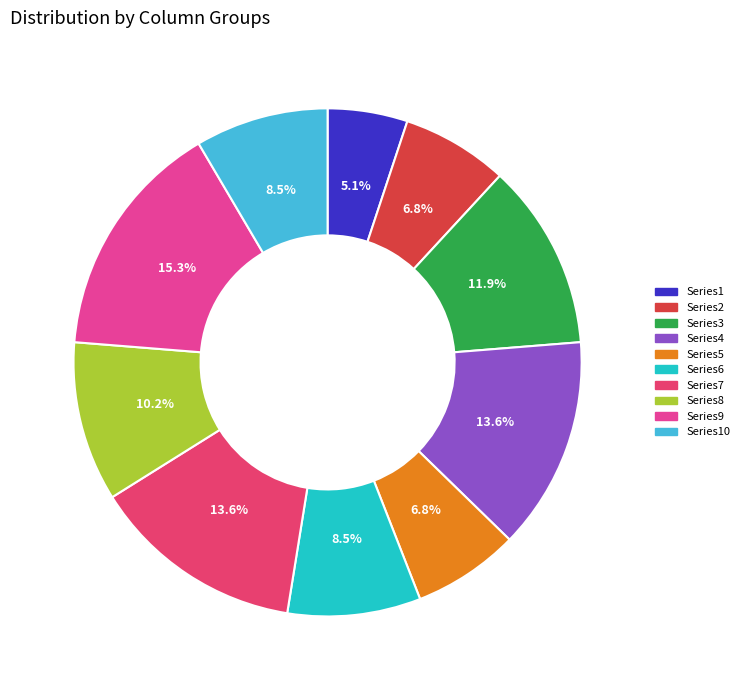

Is there a majority slice in this chart?

No